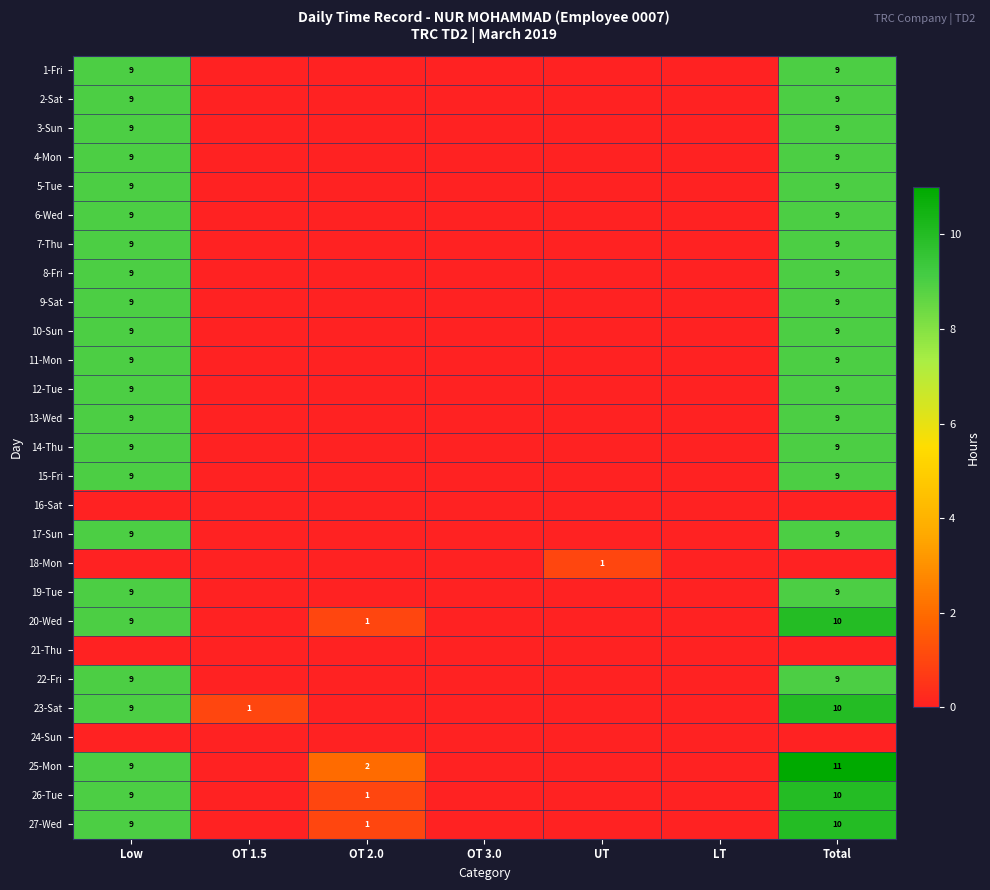

What is the total value across all series at OT 2.0?

5